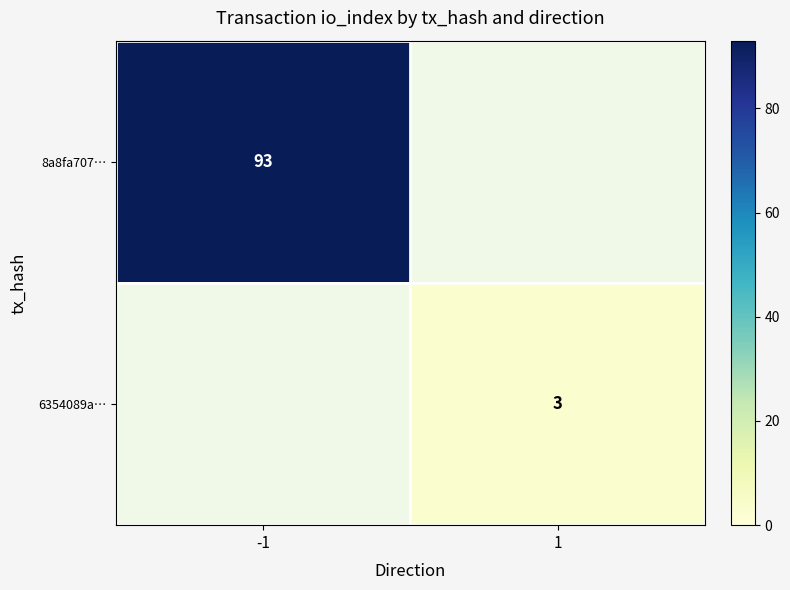

Between -1 and 1, which is larger?

1